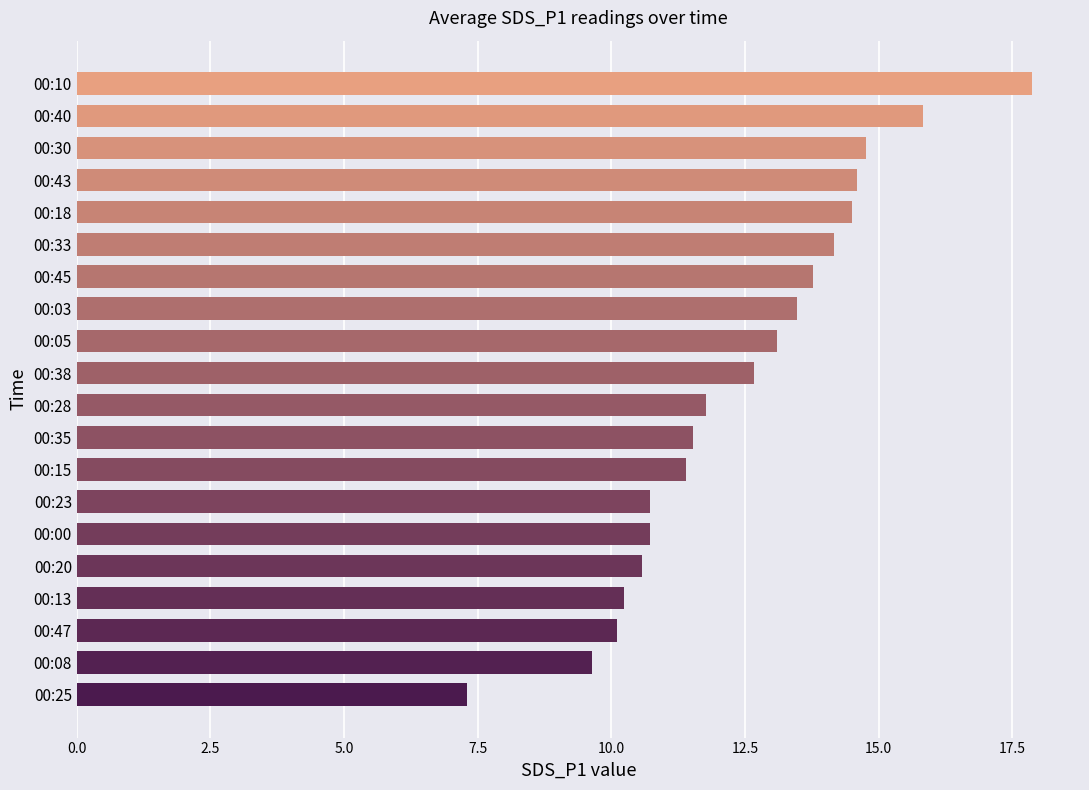

Between 00:45 and 00:35, which is larger?

00:45